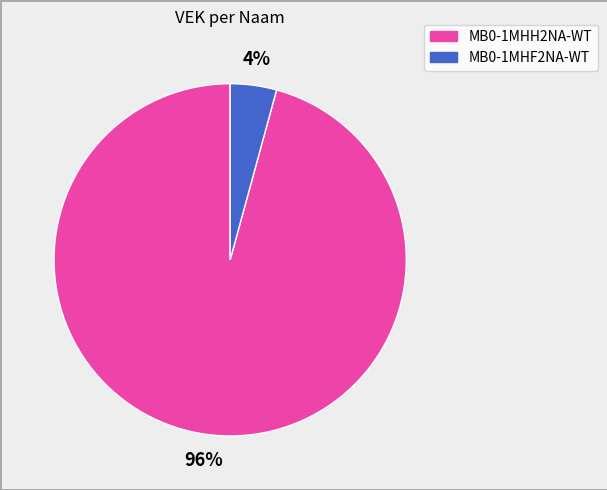

Does MB0-1MHF2NA-WT account for over 50% of the chart?

No